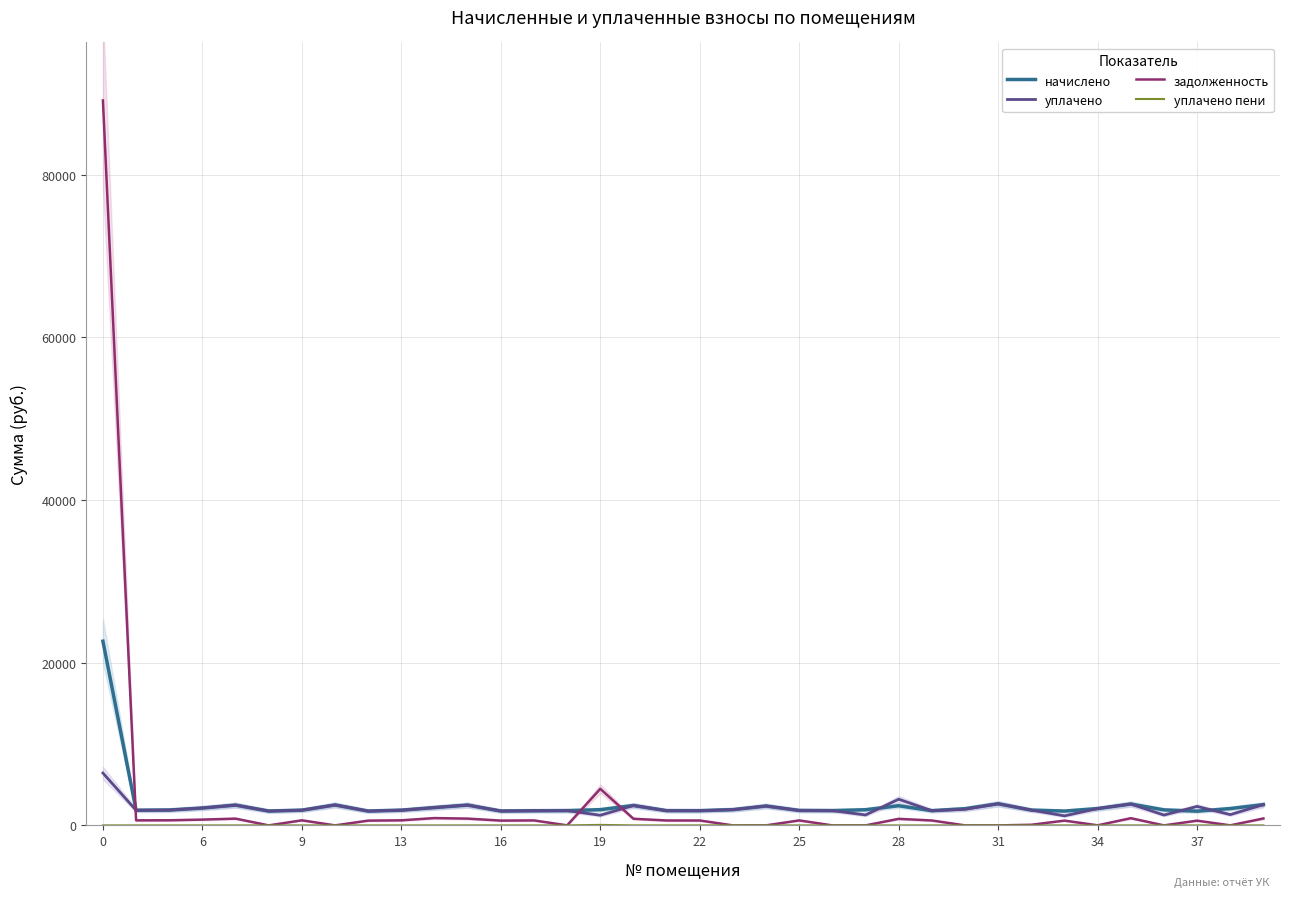

The начислено series shows 3027.5 at 17. True or false?

False